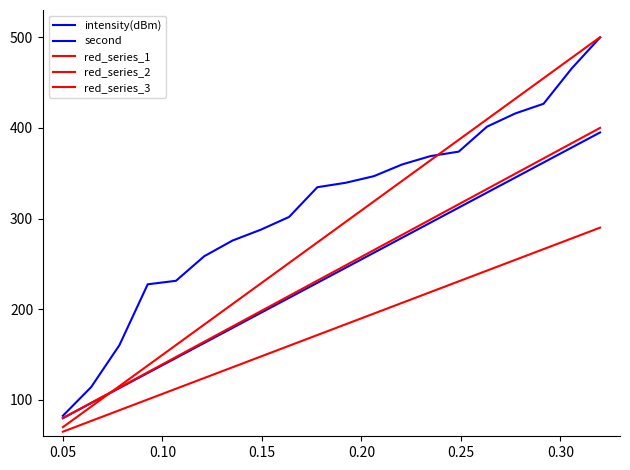

At how many categories does at least one series exceed 470?

2